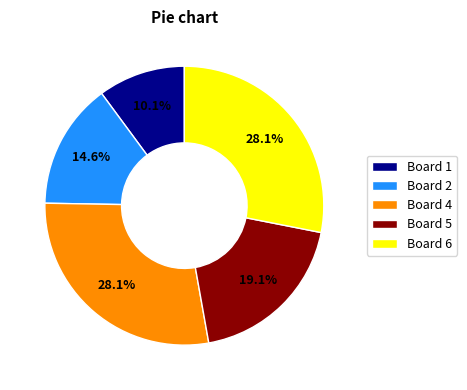

How many segments does this pie chart have?

5